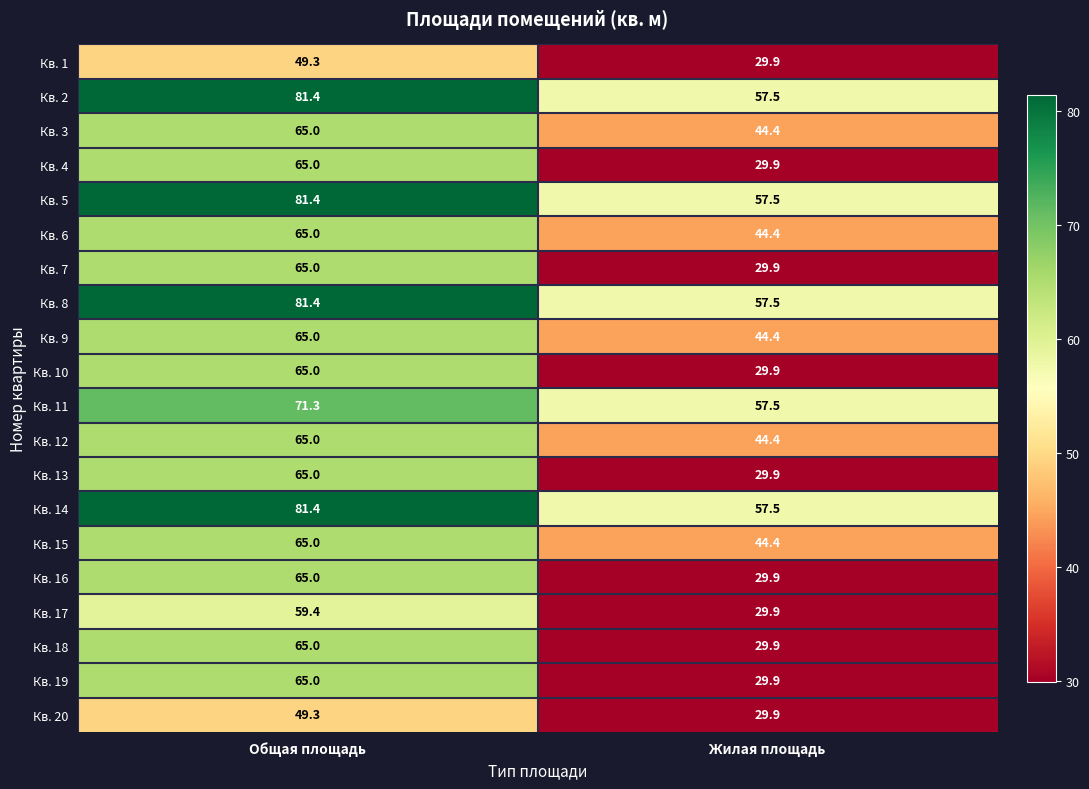

What is the difference between the highest and lowest values at Жилая площадь?

27.6